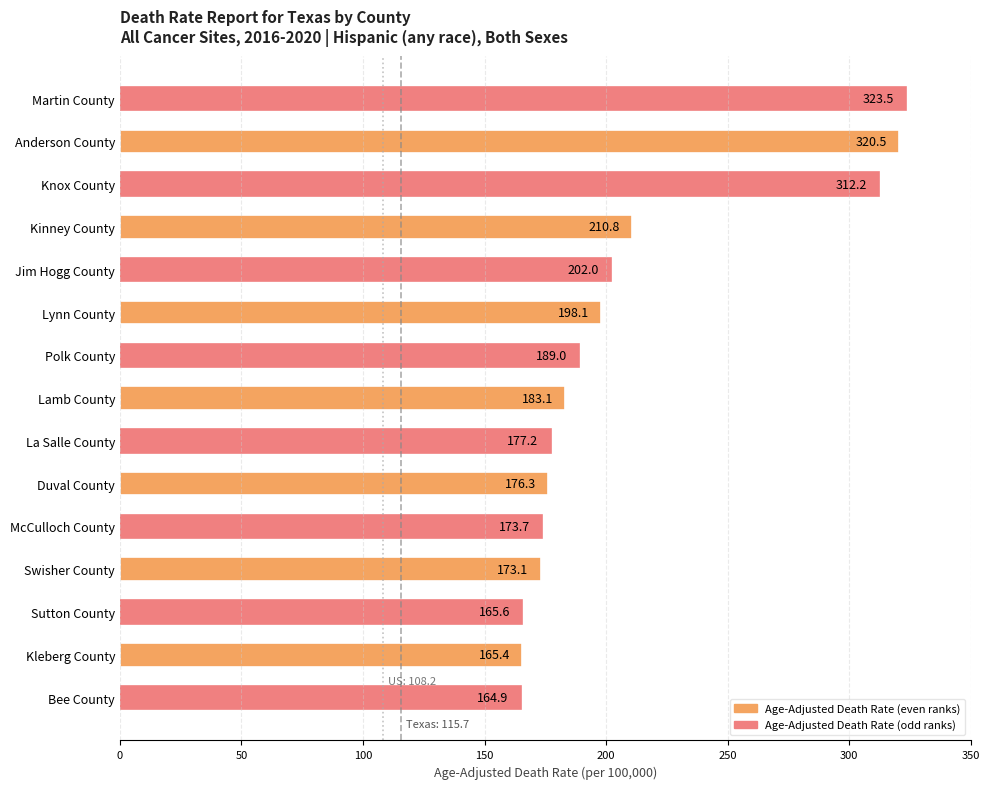

What is the label of the 6th bar from the bottom?

Duval County